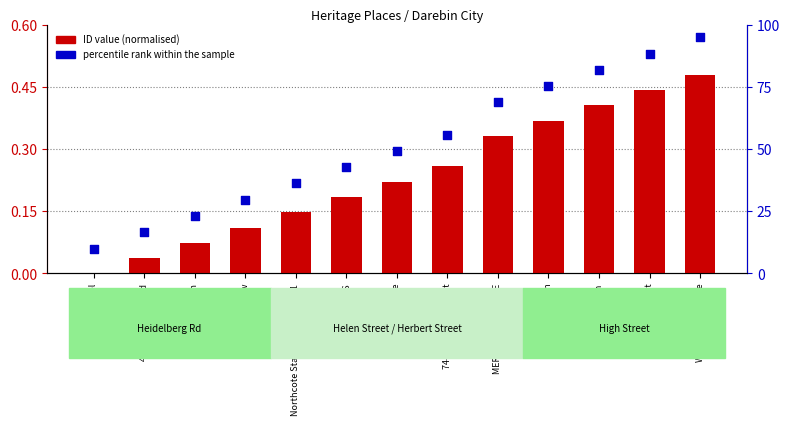

Which series has the largest total across all categories?

percentile rank within the sample